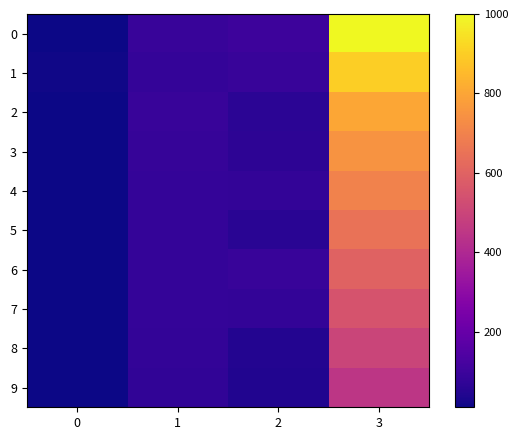

Which has a higher value, 2 or 1?

2